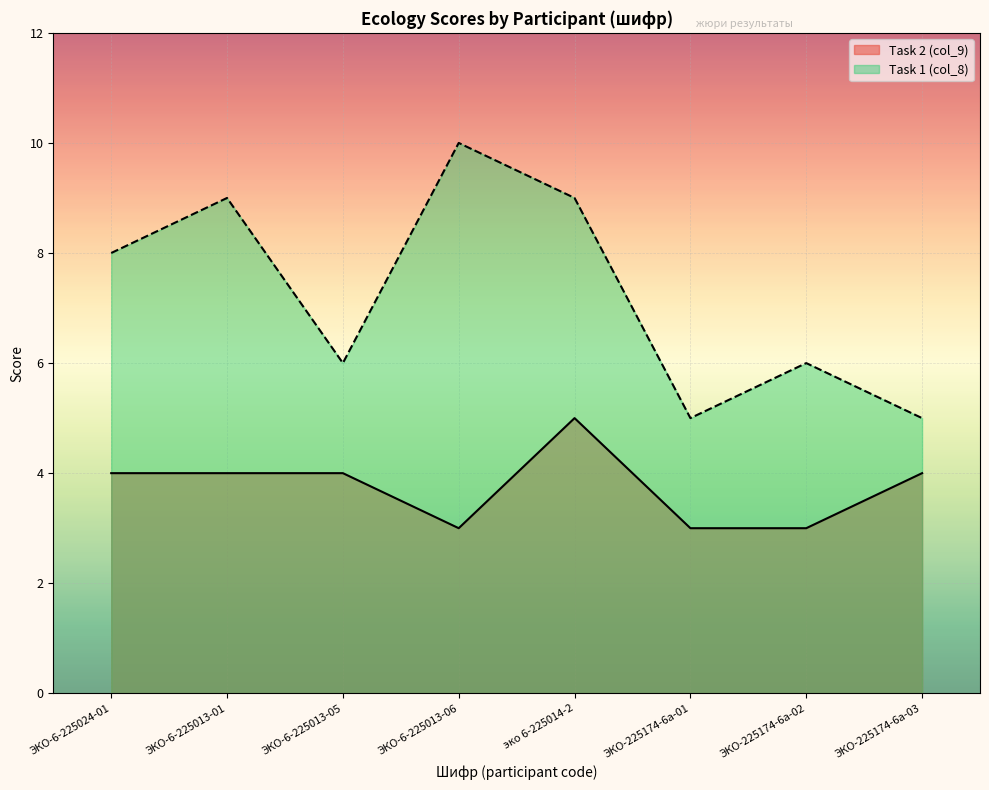

List the series in order of their overall mean, lowest first.

Task 2 (col_9), Task 1 (col_8)